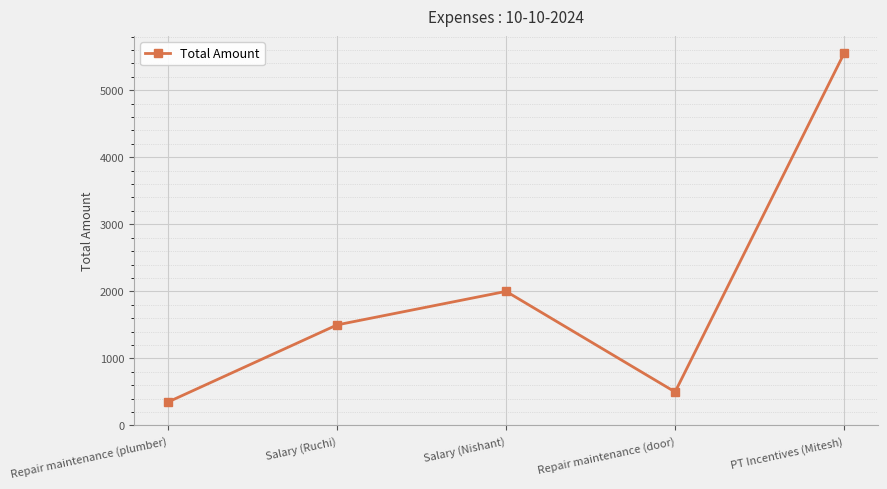

At which label is the value closest to 2950?

Salary (Nishant)